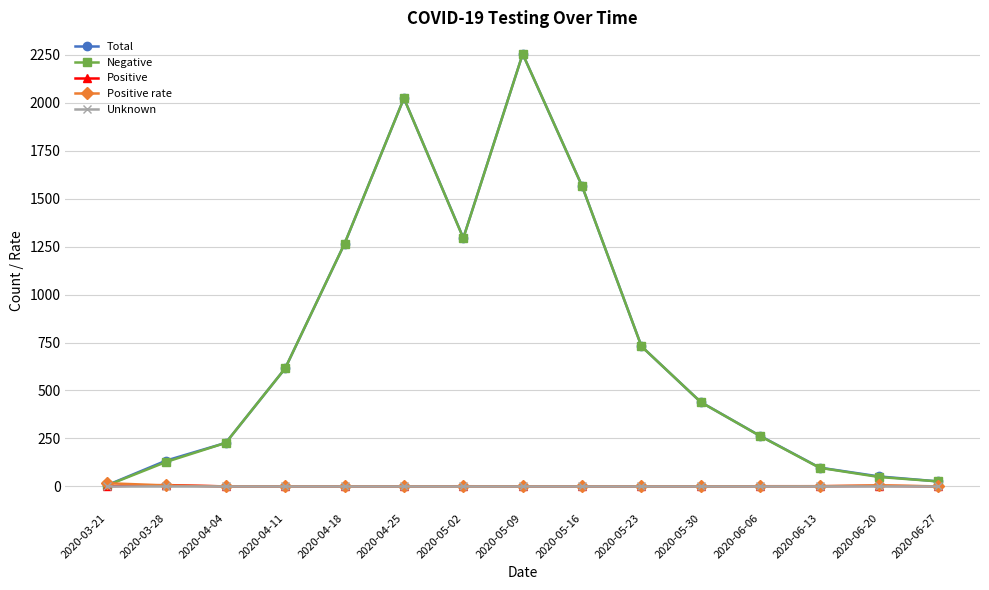

True or false: Unknown has a value of 0.0 at 2020-04-25.

True